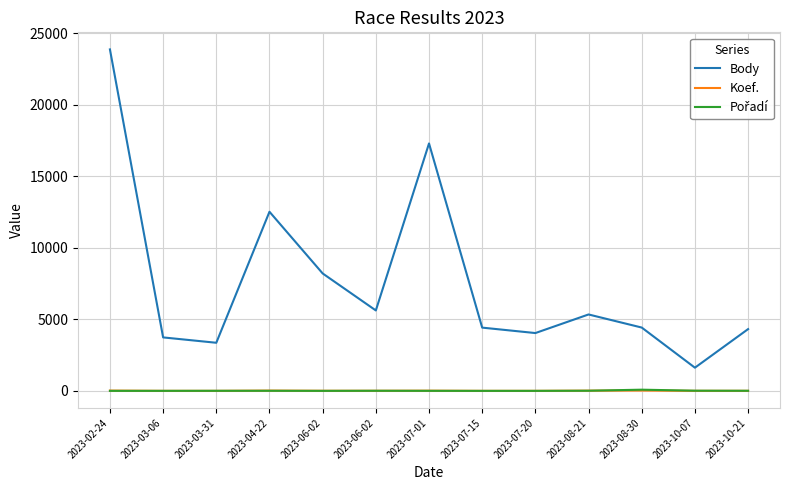

Does the chart have visible grid lines?

Yes